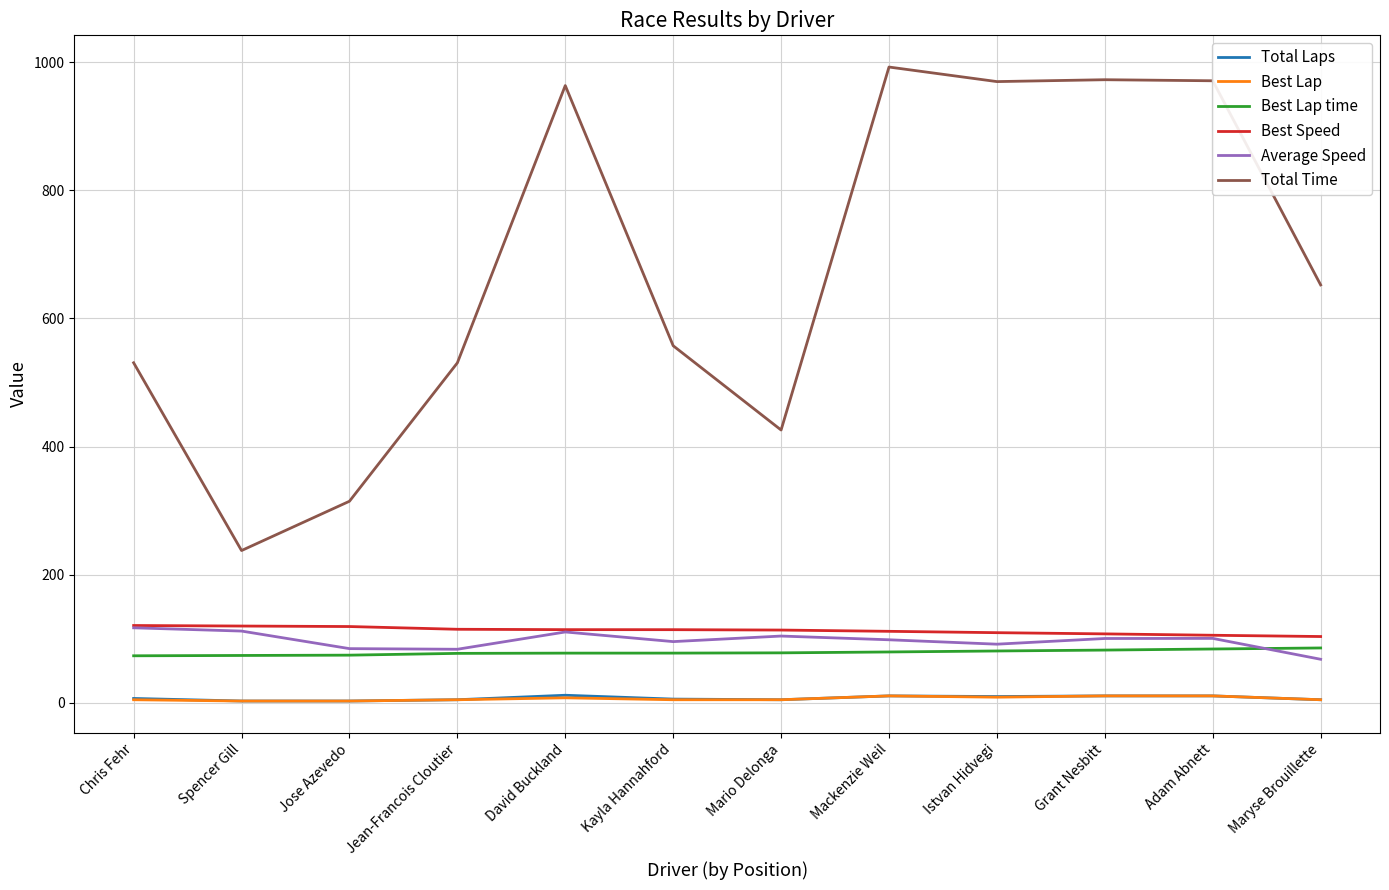

What value does the Best Lap time series have at Spencer Gill?

74.1